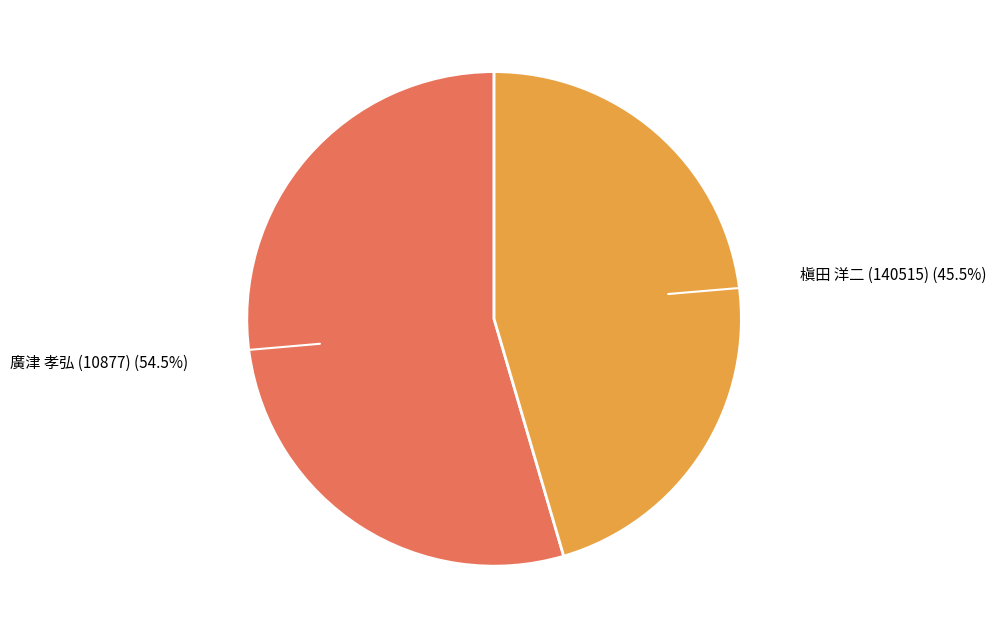

To the nearest percent, what is the difference between the largest and smallest slice percentages?

9%